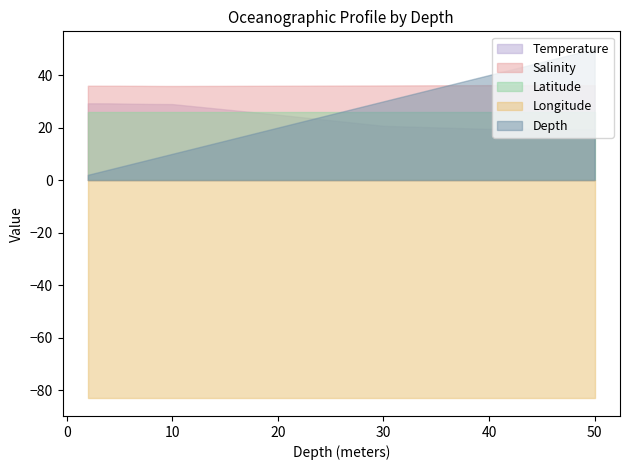

Reading right to left, extract all data points from this chart.

Temperature: 19.4	19.5	20.6	24.9	28.9	29.0	29.0	29.0	29.1	29.2	29.2	29.2	29.2
Salinity: 36.1	36.2	36.0	35.9	35.8	35.9	35.9	35.9	35.9	35.9	35.9	35.9	35.9
Latitude: 26.0	26.0	26.0	26.0	26.0	26.0	26.0	26.0	26.0	26.0	26.0	26.0	26.0
Longitude: -83.2	-83.2	-83.2	-83.2	-83.2	-83.2	-83.2	-83.2	-83.2	-83.2	-83.2	-83.2	-83.2
Depth: 50.0	40.0	30.0	20.0	10.0	9.0	8.0	7.0	6.0	5.0	4.0	3.0	2.0